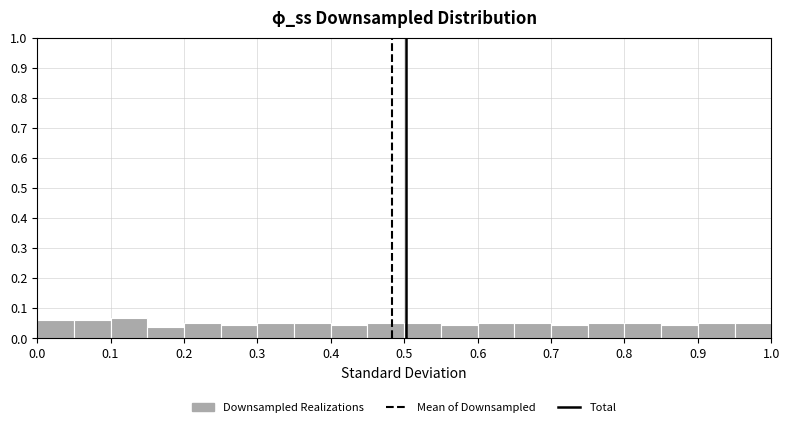

Reading left to right, list every bar in this chart as the range it spans on the x-axis followed by its height. The values are not printed on the chart, so give them approximately, as read against the axis.

0.00 to 0.05: 0.06
0.05 to 0.10: 0.06
0.10 to 0.15: 0.07
0.15 to 0.20: 0.04
0.20 to 0.25: 0.05
0.25 to 0.30: 0.04
0.30 to 0.35: 0.05
0.35 to 0.40: 0.05
0.40 to 0.45: 0.04
0.45 to 0.50: 0.05
0.50 to 0.55: 0.05
0.55 to 0.60: 0.04
0.60 to 0.65: 0.05
0.65 to 0.70: 0.05
0.70 to 0.75: 0.04
0.75 to 0.80: 0.05
0.80 to 0.85: 0.05
0.85 to 0.90: 0.04
0.90 to 0.95: 0.05
0.95 to 1.00: 0.05